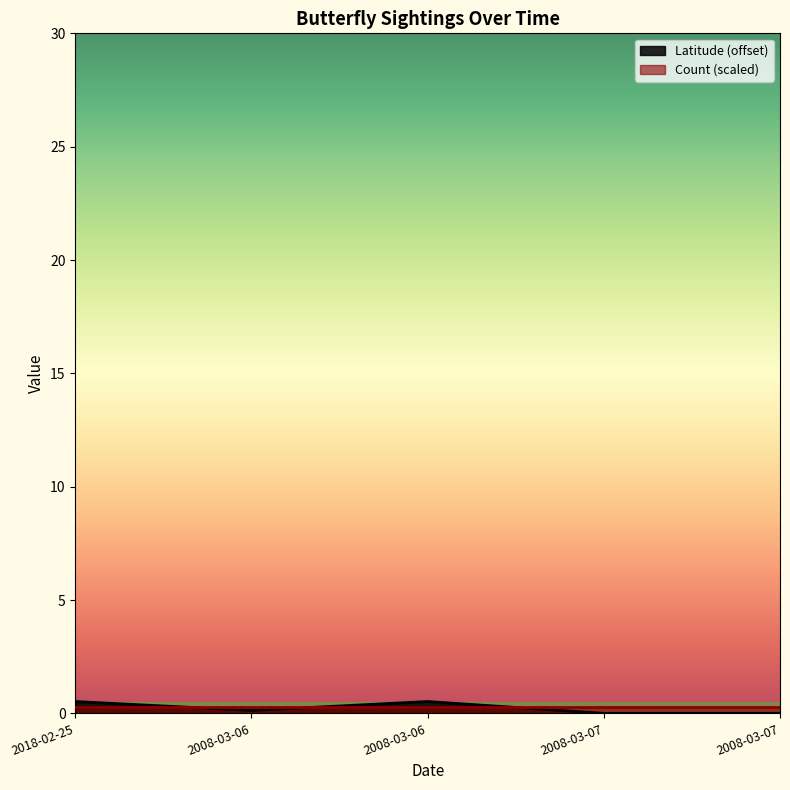

The chart shows a value of 0.1 at 2008-03-06. True or false?

True